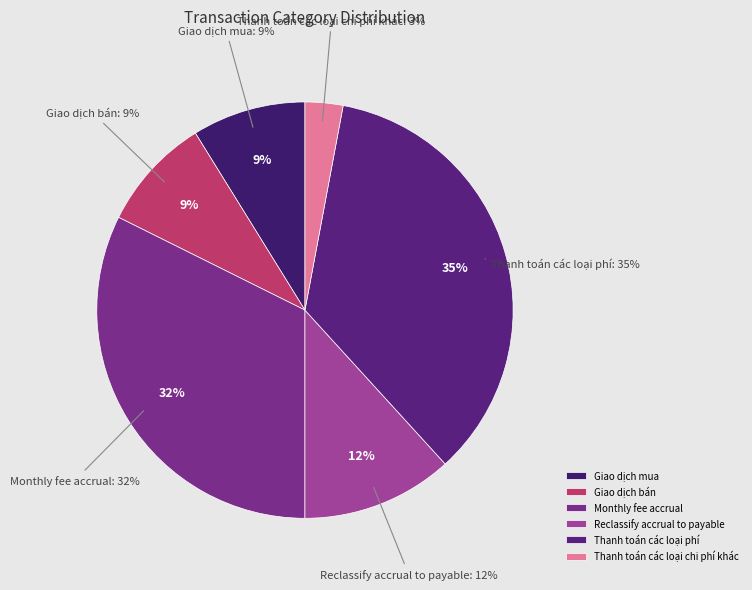

To the nearest percent, what is the average slice percentage?

17%